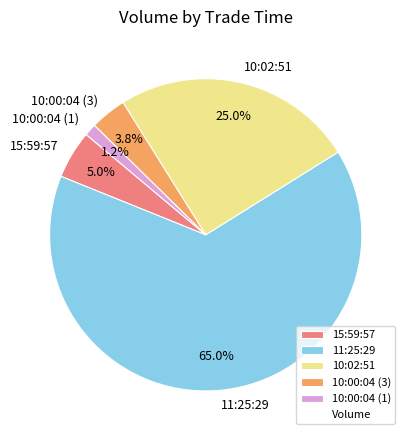

What percentage do 10:00:04 (3) and 10:00:04 (1) together represent?

5.0%